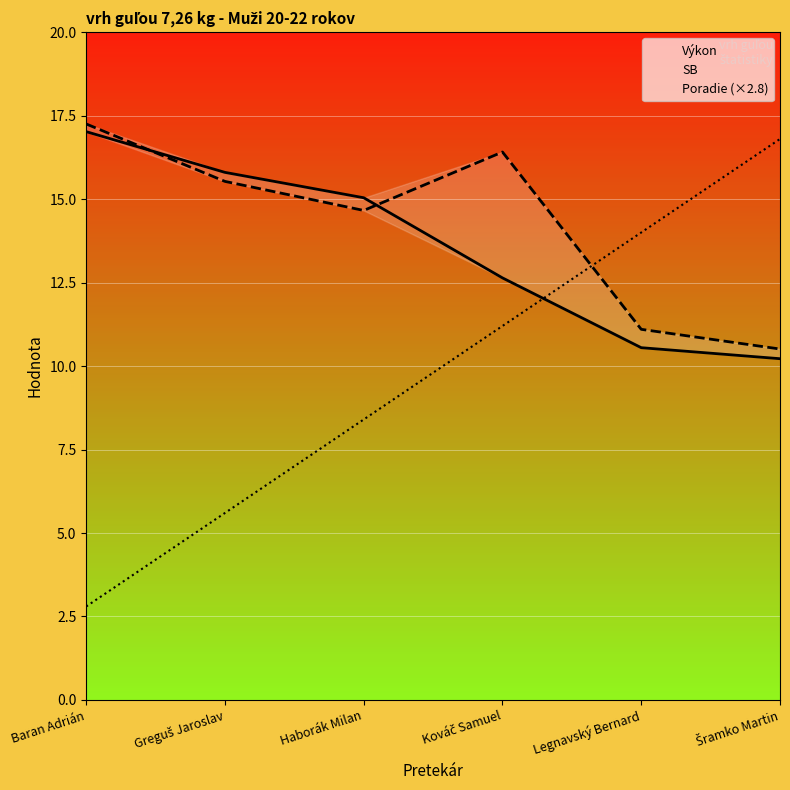

The value of Poradie (×2.8) at Kováč Samuel is 5.5. True or false?

False